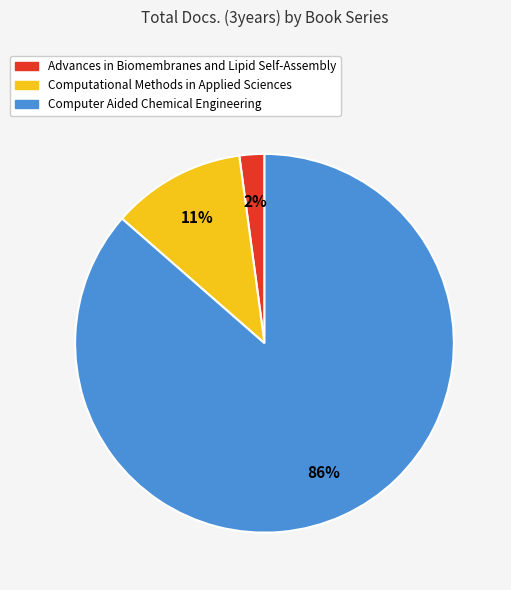

Do Advances in Biomembranes and Lipid Self-Assembly and Computational Methods in Applied Sciences together represent more than half of the pie?

No